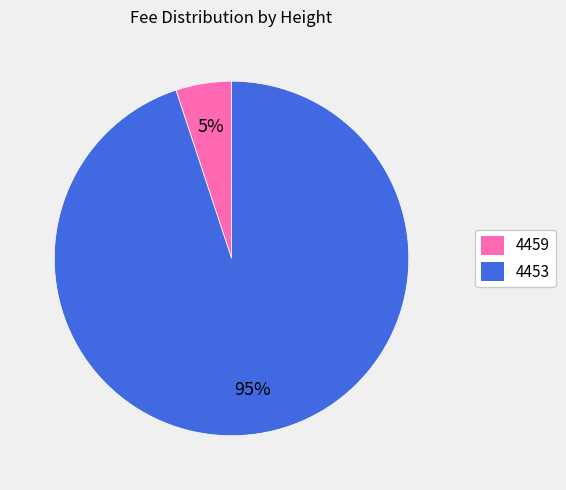

Which slice is the largest?

4453